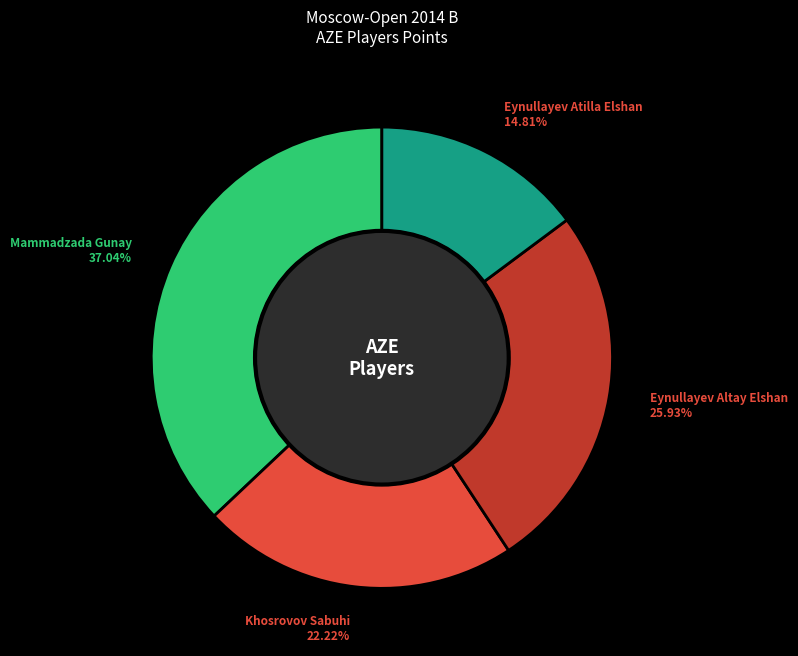

How many segments does this pie chart have?

4